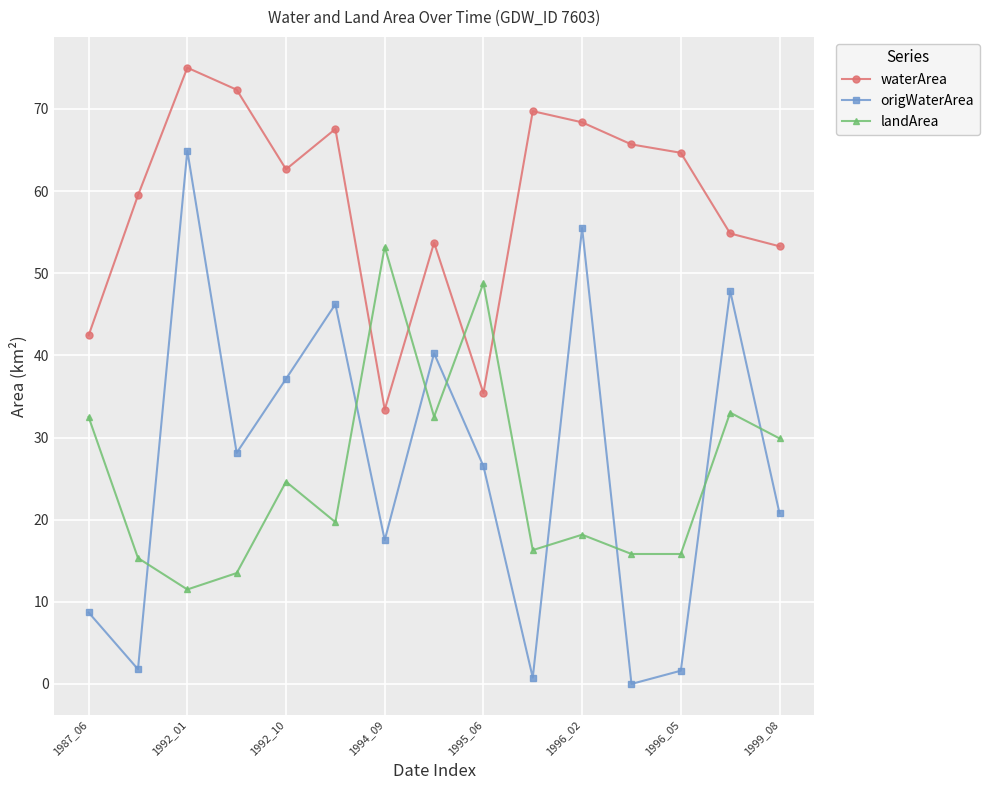

Which series has the largest range (max minus min)?

origWaterArea